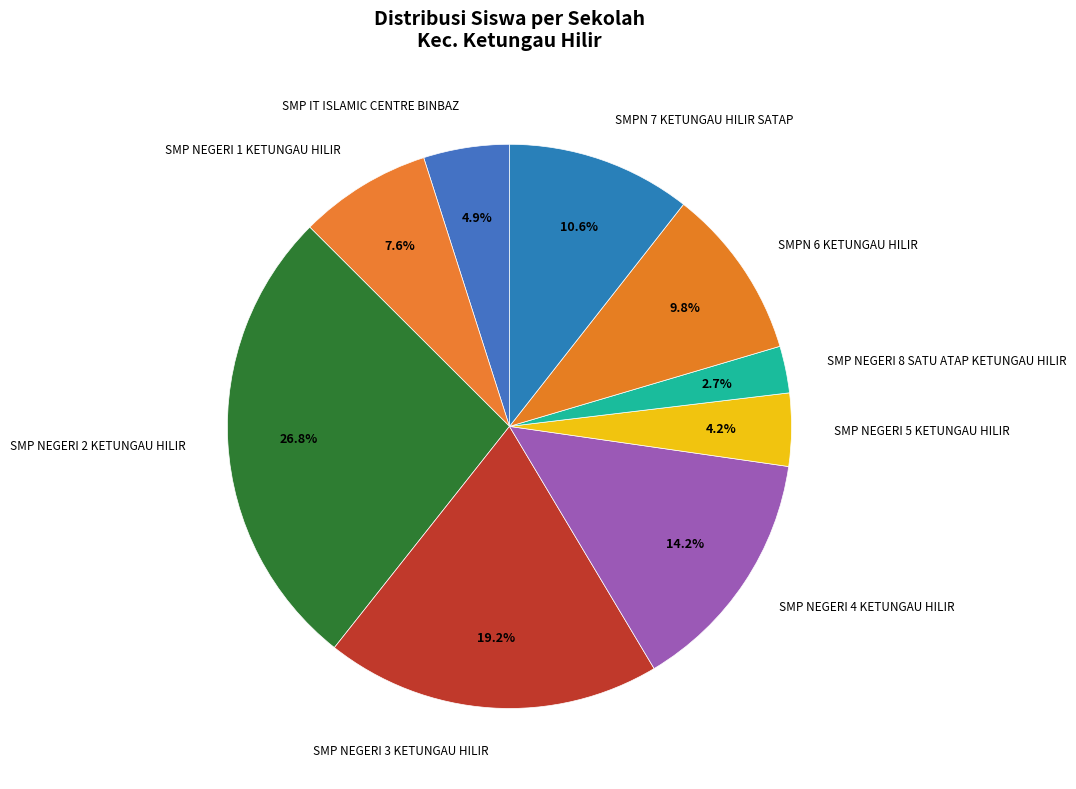

Is there a majority slice in this chart?

No